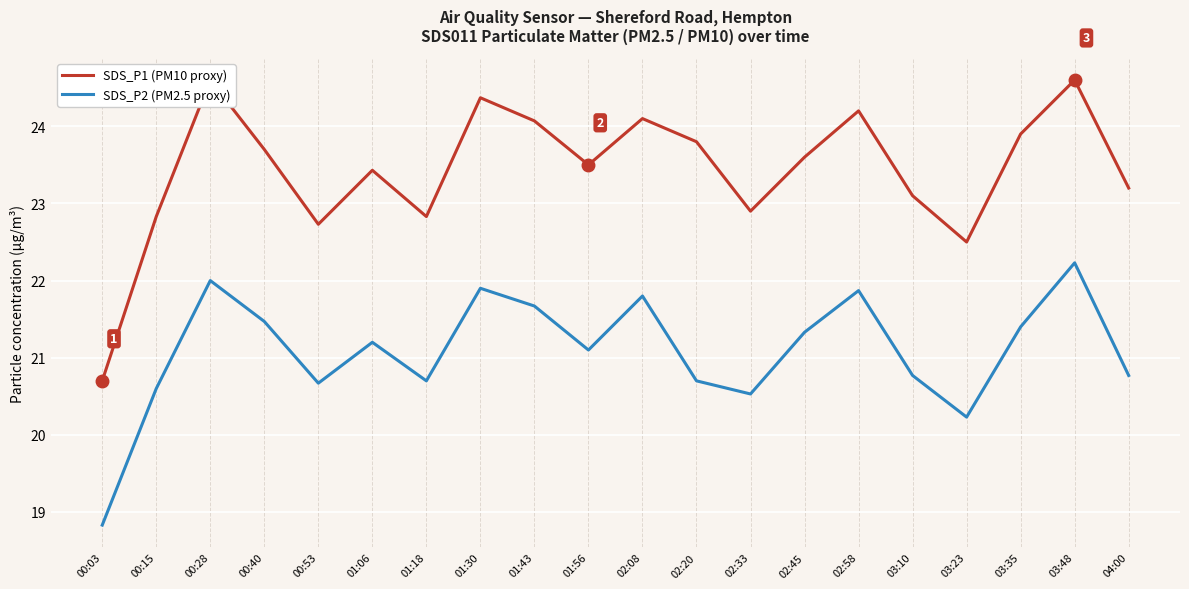

Which series changed the most between 00:28 and 03:48?

SDS_P2 (PM2.5 proxy)